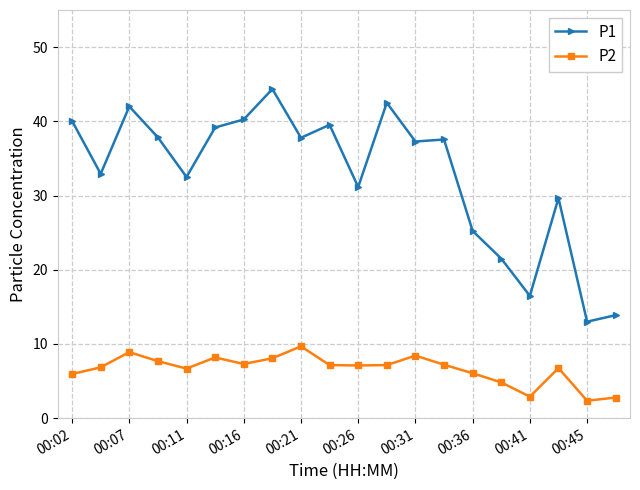

What is the minimum value for P2?

2.4